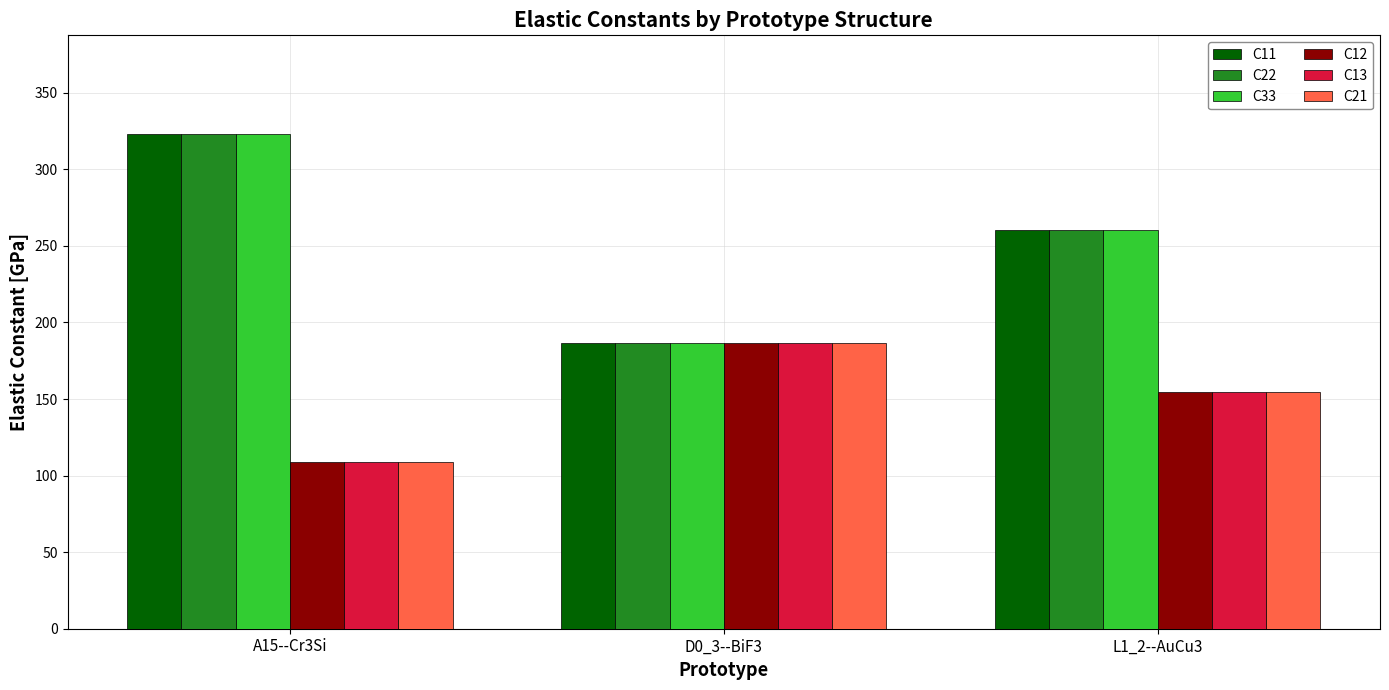

Which category has the lowest value in the C11 series?

D0_3--BiF3